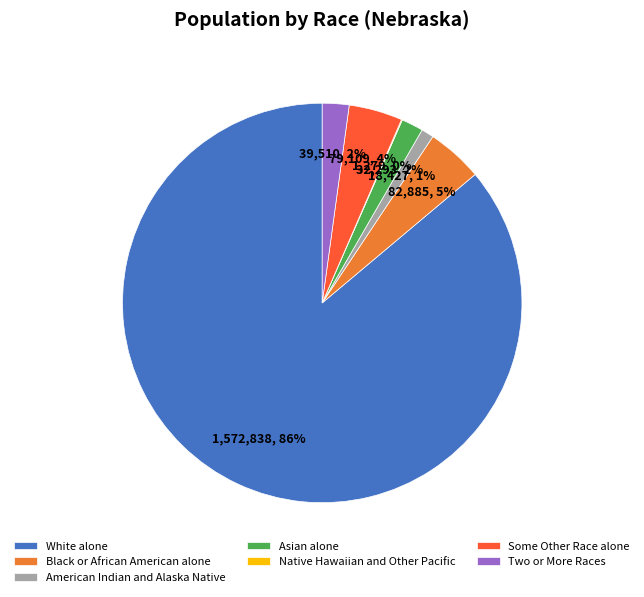

To the nearest percent, what is the difference between the largest and smallest slice percentages?

86%